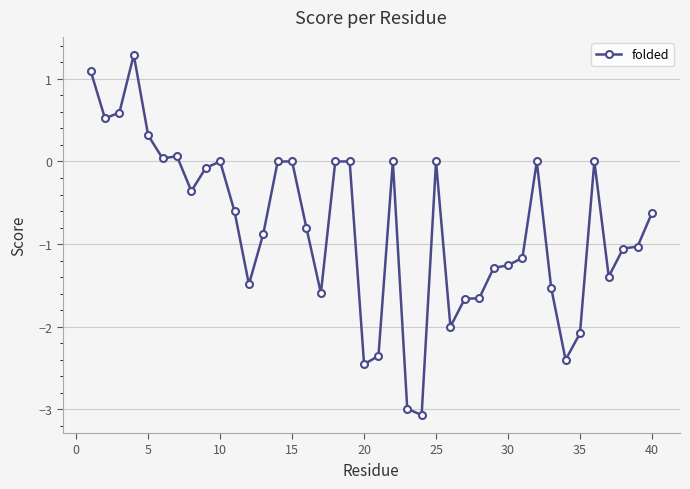

Count the number of data series in this chart.

1